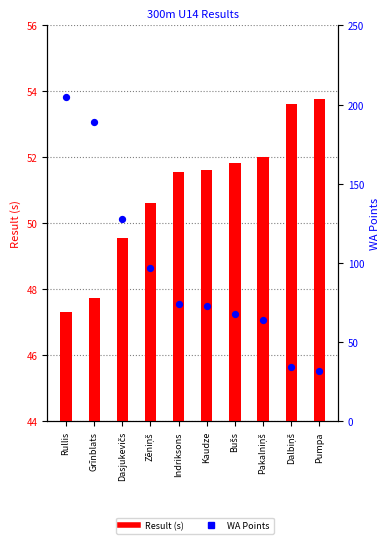

Is the value of WA Points at Pumpa greater than the value of Result (s) at Pakalniņš?

No